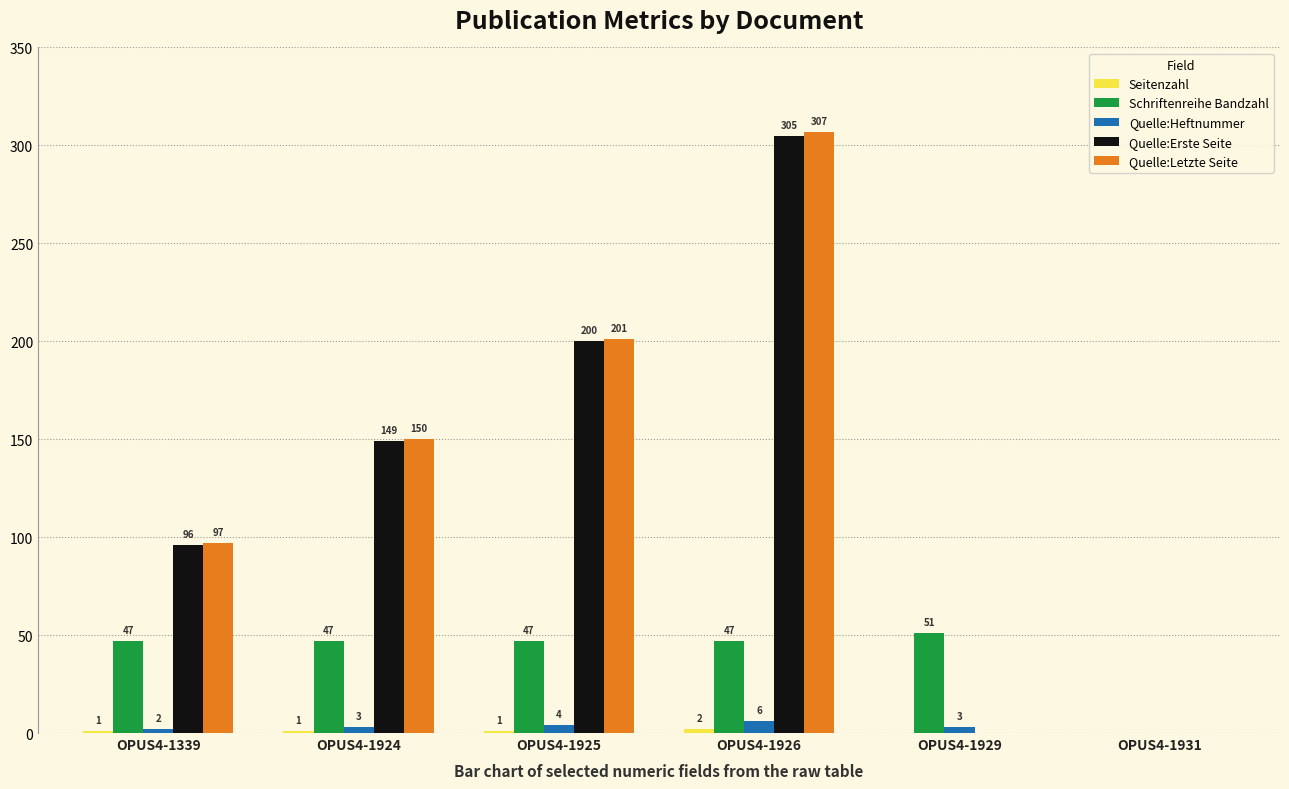

Which series has the largest total across all categories?

Quelle:Letzte Seite